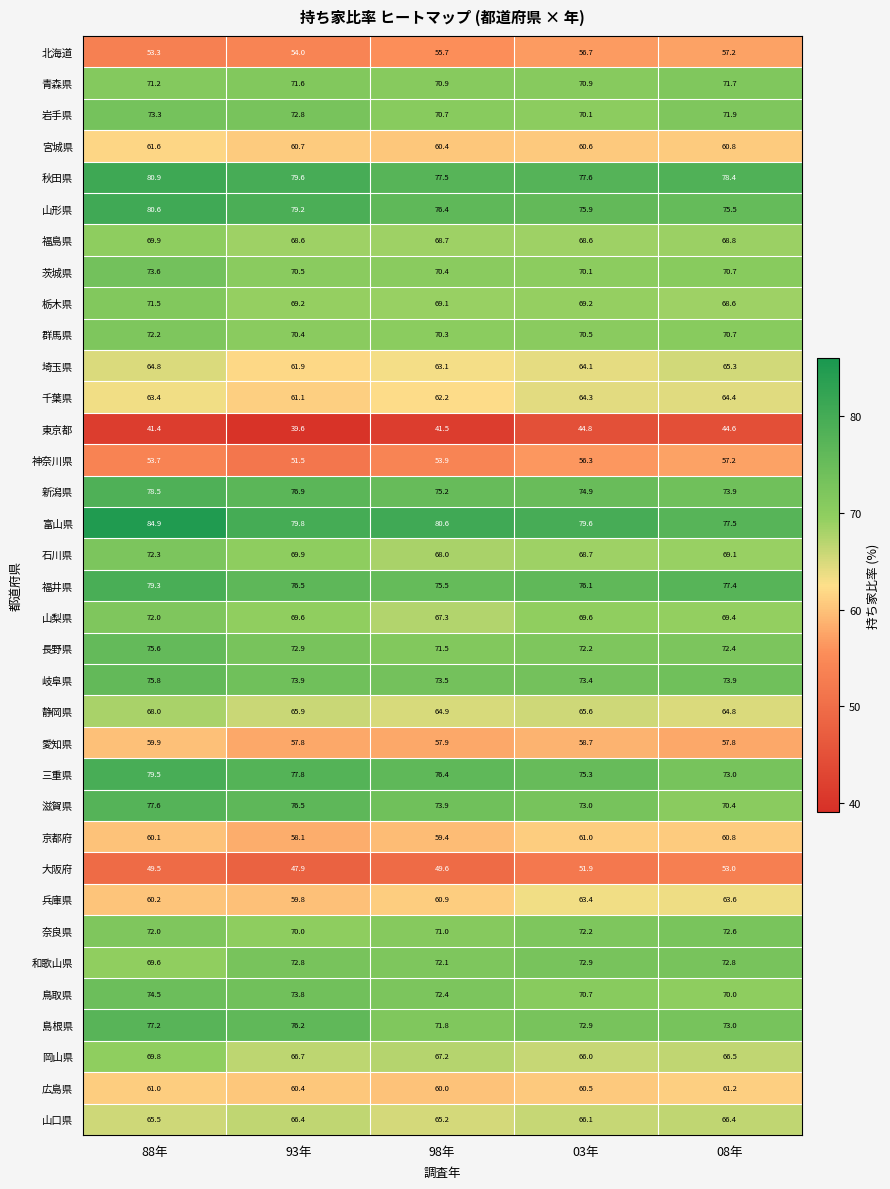

What is the difference between the highest and lowest values at 88年?

43.5